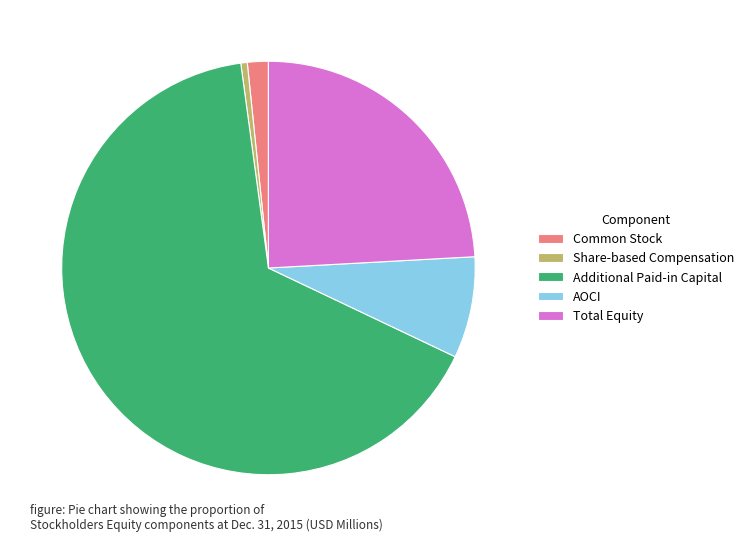

What is the ratio of the value at Additional Paid-in Capital to the value at Share-based Compensation?

130.7